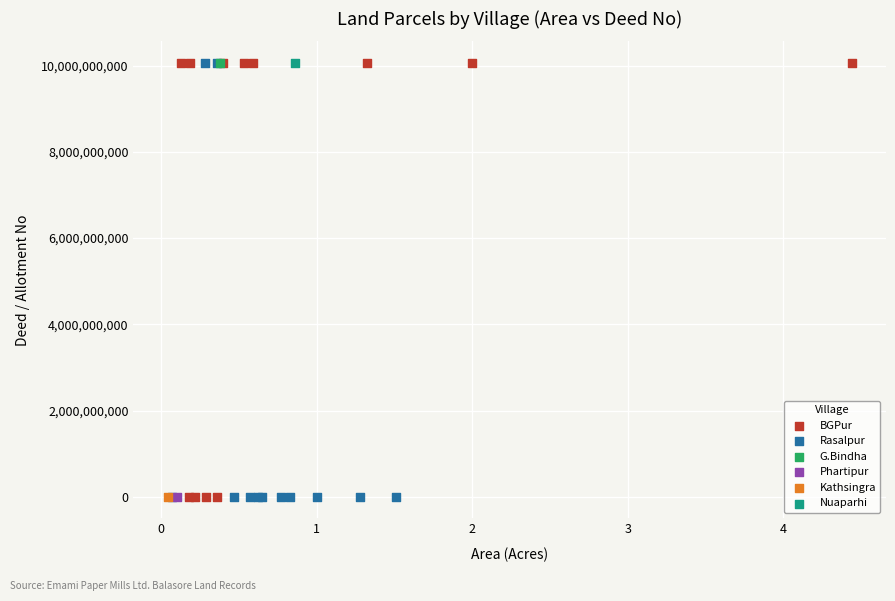

What are all the series names shown in the legend?

BGPur, Rasalpur, G.Bindha, Phartipur, Kathsingra, Nuaparhi